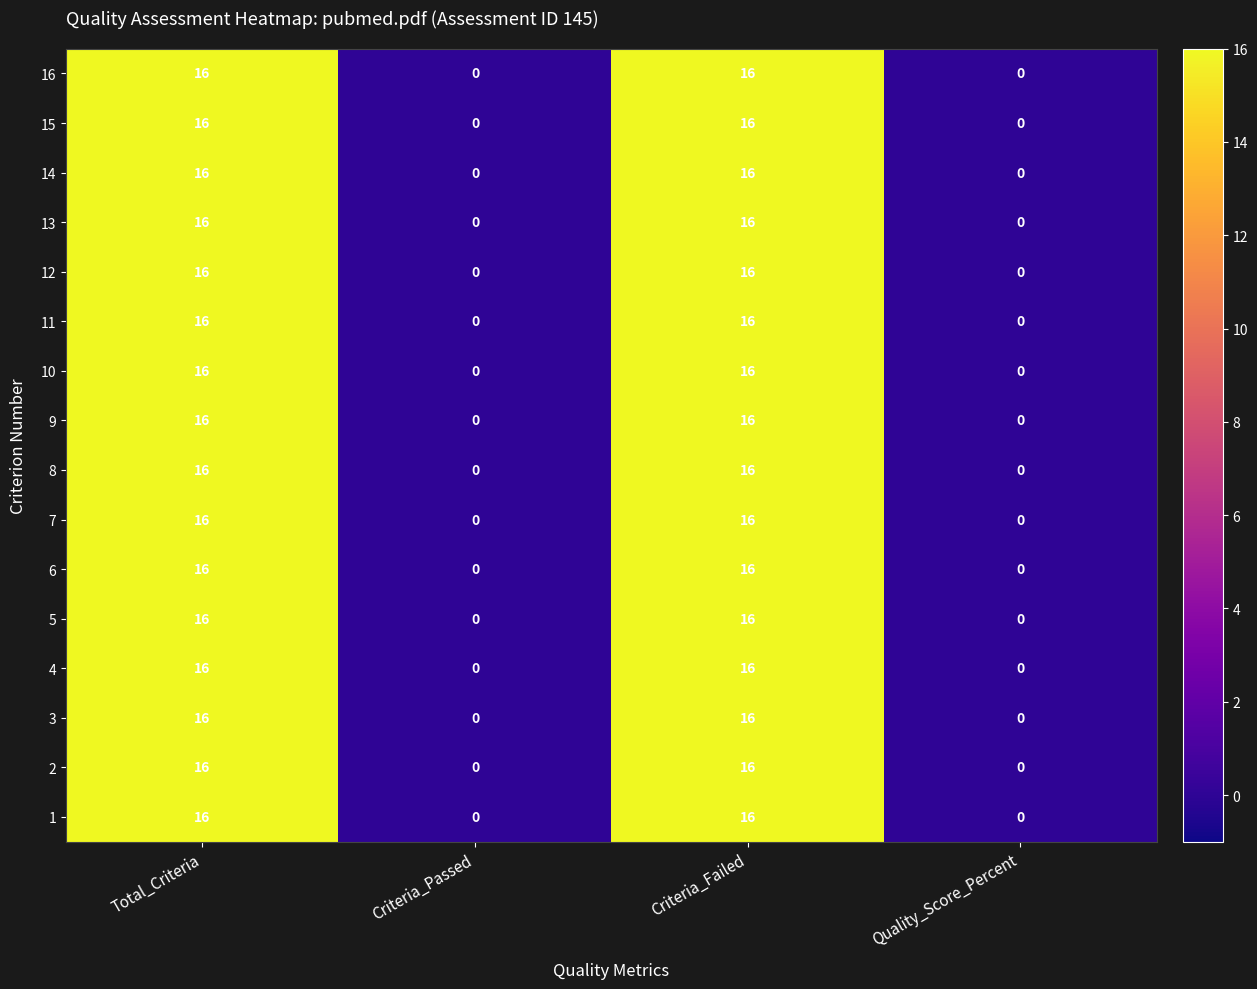

How many 2 values are between 0 and 16?

4